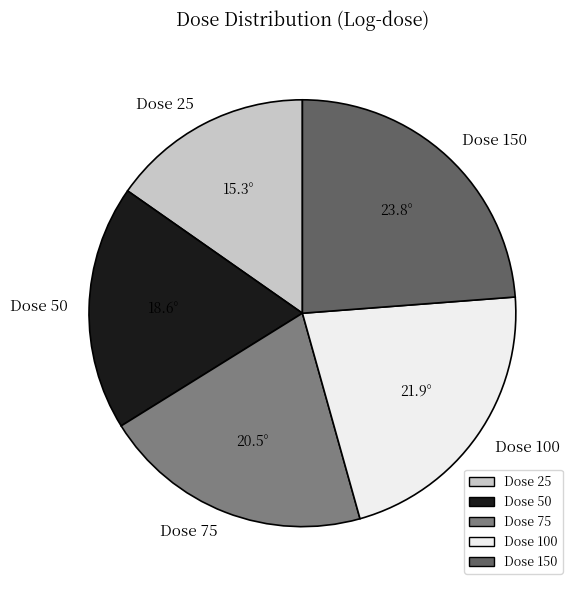

Rank the categories by value from highest to lowest.

Dose 150, Dose 100, Dose 75, Dose 50, Dose 25